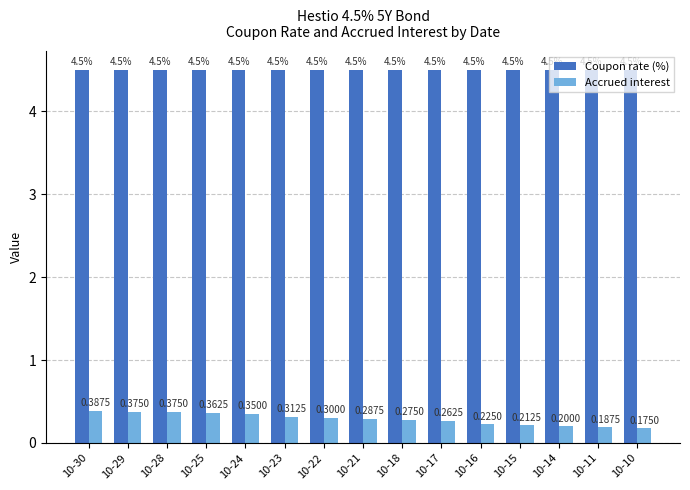

The Accrued interest series shows 0.3 at 10-22. True or false?

True